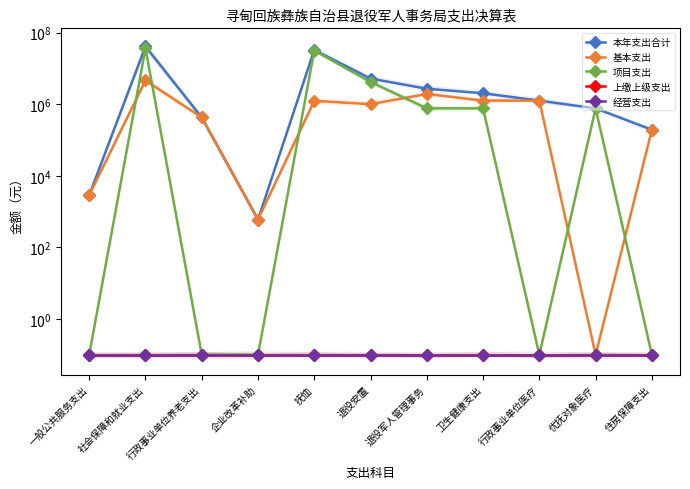

The value of 上缴上级支出 at 行政事业单位医疗 is 0.1. True or false?

False